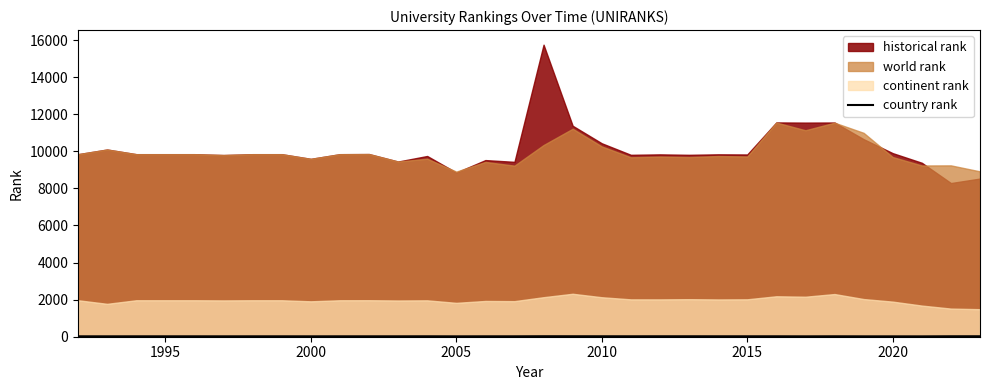

True or false: there are more than 0 points higher than both neighbors.

True